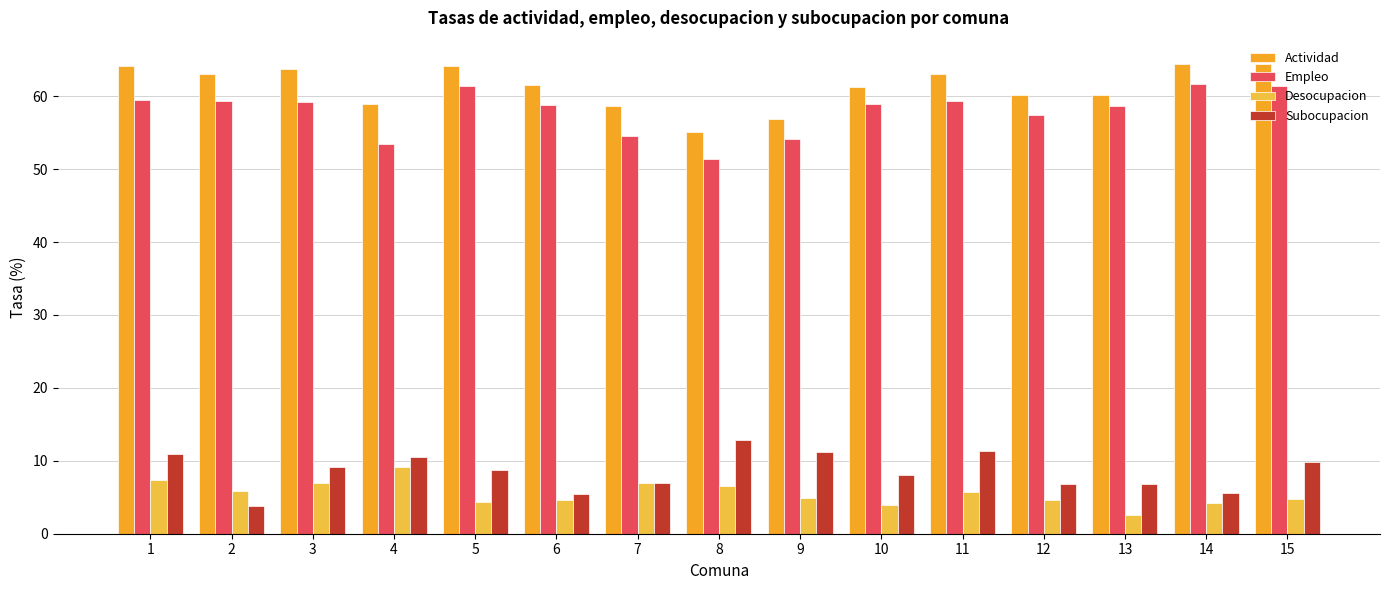

Reading left to right, extract all data points from this chart.

Actividad: 64.2	63.0	63.7	58.9	64.2	61.6	58.6	55.1	56.9	61.3	63.0	60.2	60.2	64.4	64.4
Empleo: 59.5	59.3	59.2	53.5	61.4	58.8	54.5	51.4	54.1	58.9	59.4	57.4	58.7	61.7	61.4
Desocupacion: 7.3	5.8	7.0	9.1	4.4	4.6	7.0	6.6	4.9	3.9	5.7	4.6	2.5	4.2	4.7
Subocupacion: 10.9	3.8	9.1	10.5	8.7	5.4	6.9	12.8	11.2	8.0	11.3	6.8	6.8	5.6	9.9